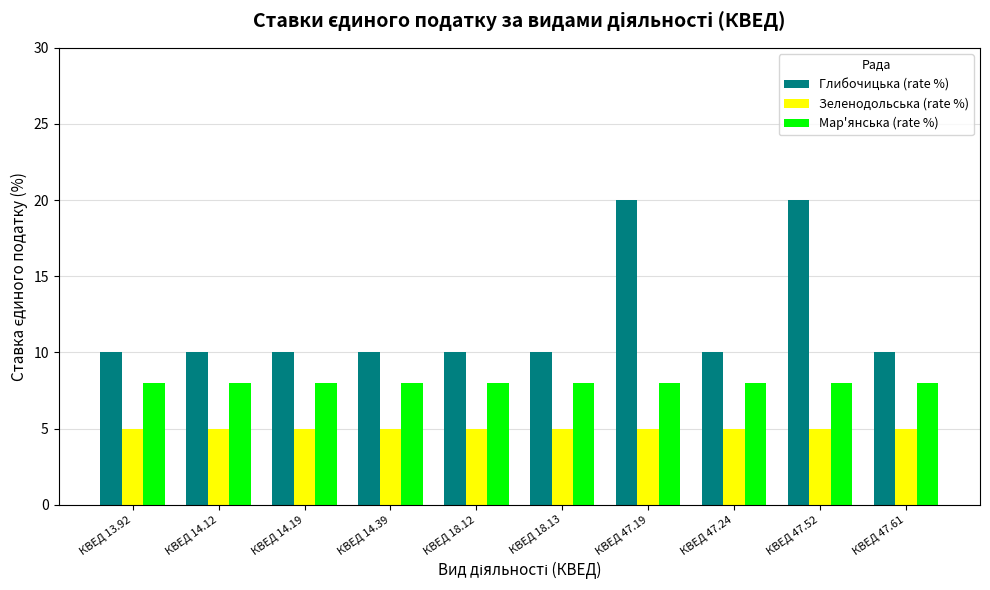

The Зеленодольська (rate %) series shows 5 at КВЕД 47.61. True or false?

True